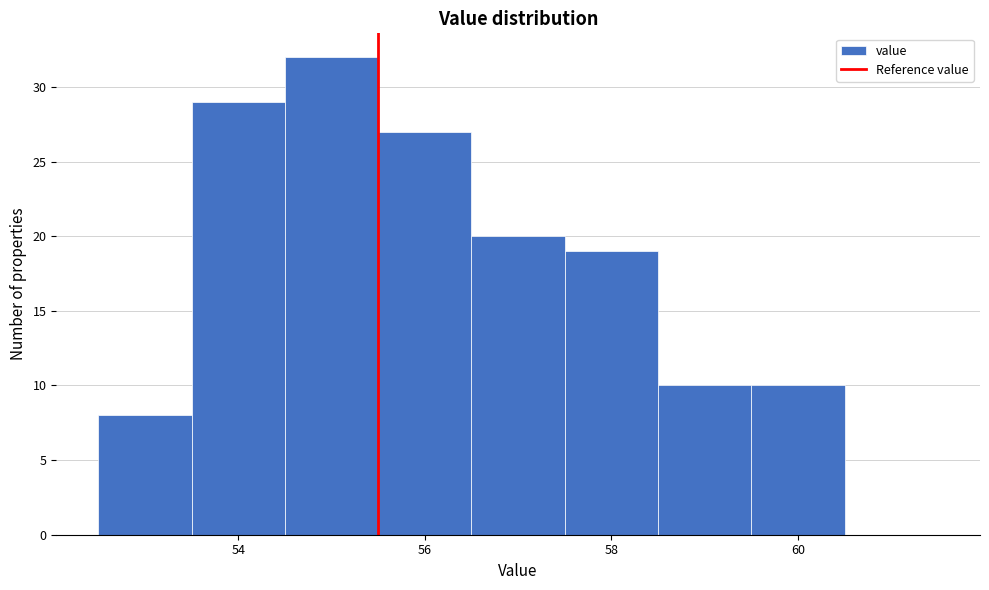

How tall is the bar that spans 59.5 to 60.5 on the x-axis? Neither the bar edges nor the heights are printed on the chart, so give them approximately, as read against the axes.

10